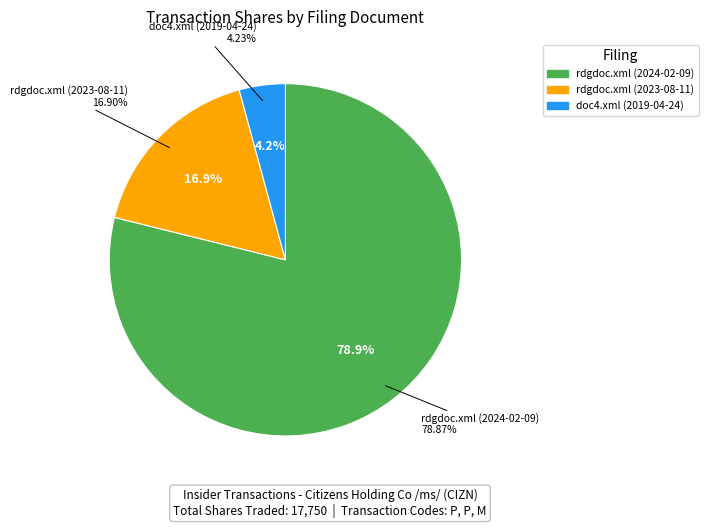

What is the change in value from rdgdoc.xml (2024-02-09) to doc4.xml (2019-04-24)?

-13250